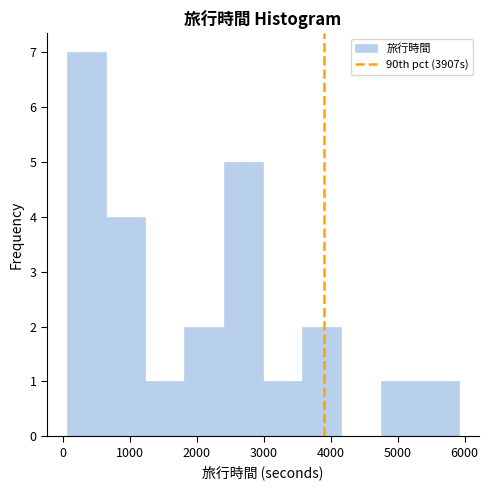

Reading left to right, transcribe this chart: for each bar, give the range it covers on the x-axis and its height. Neither the bar edges nor the heights are printed on the chart, so give them approximately, as read against the axes.

100 to 600: 7
600 to 1200: 4
1200 to 1800: 1
1800 to 2400: 2
2400 to 3000: 5
3000 to 3600: 1
3600 to 4200: 2
4200 to 4700: 0
4700 to 5300: 1
5300 to 5900: 1